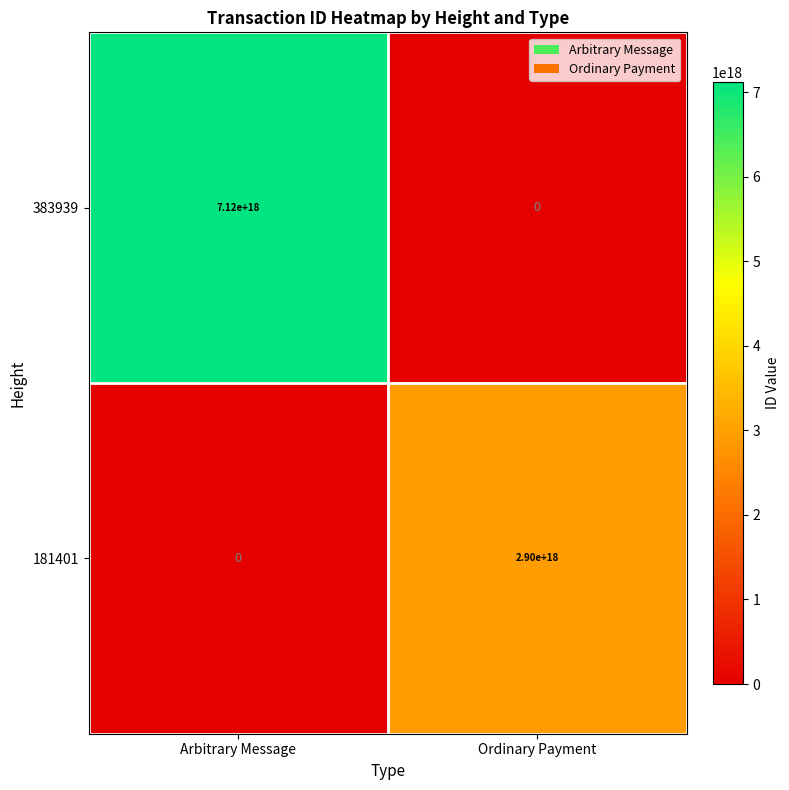

The value of 181401 at Ordinary Payment is 2900000000000000000. True or false?

True